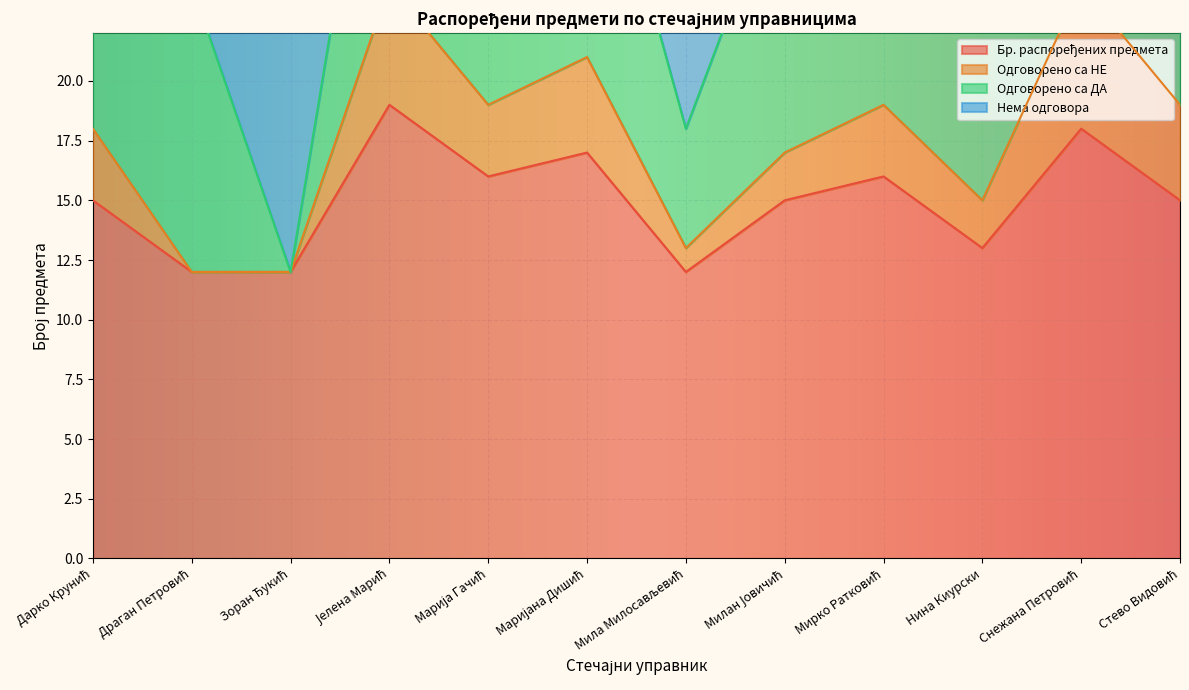

Where is the first local maximum for Одговорено са НЕ?

Јелена Марић